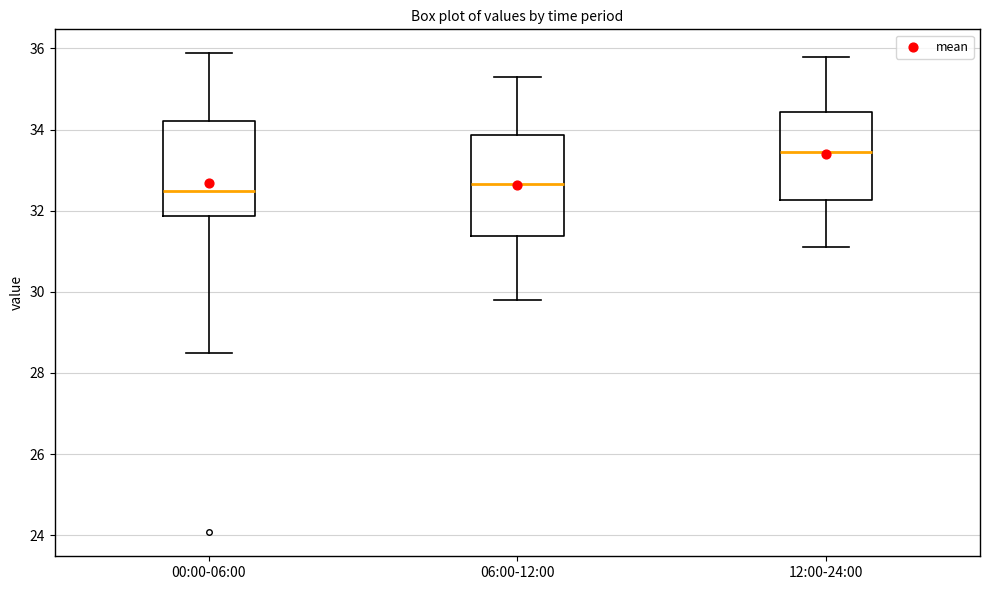

Where does the lower whisker of the box for 12:00-24:00 end on the y-axis? The values are not printed on the chart, so give them approximately, as read against the axis.

31.2